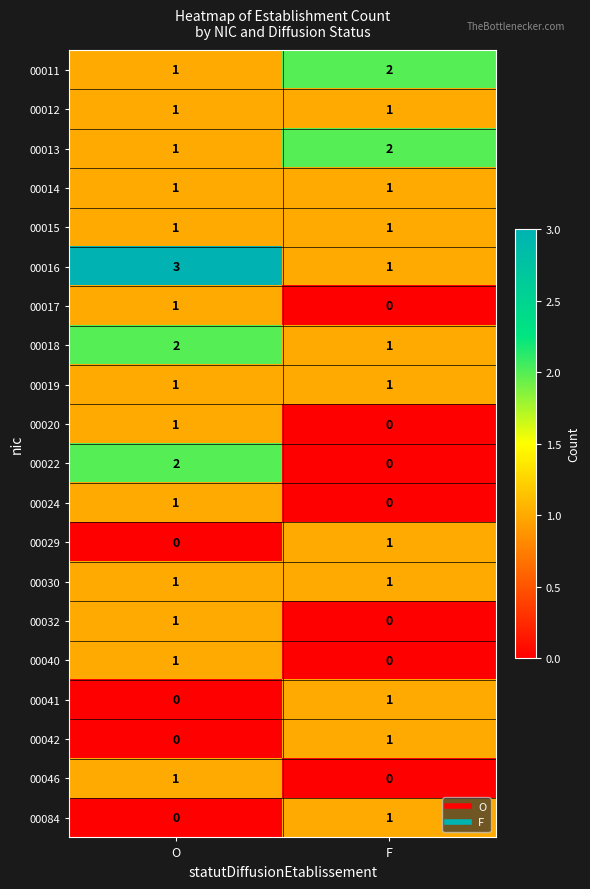

The value of 00012 at F is 1. True or false?

True